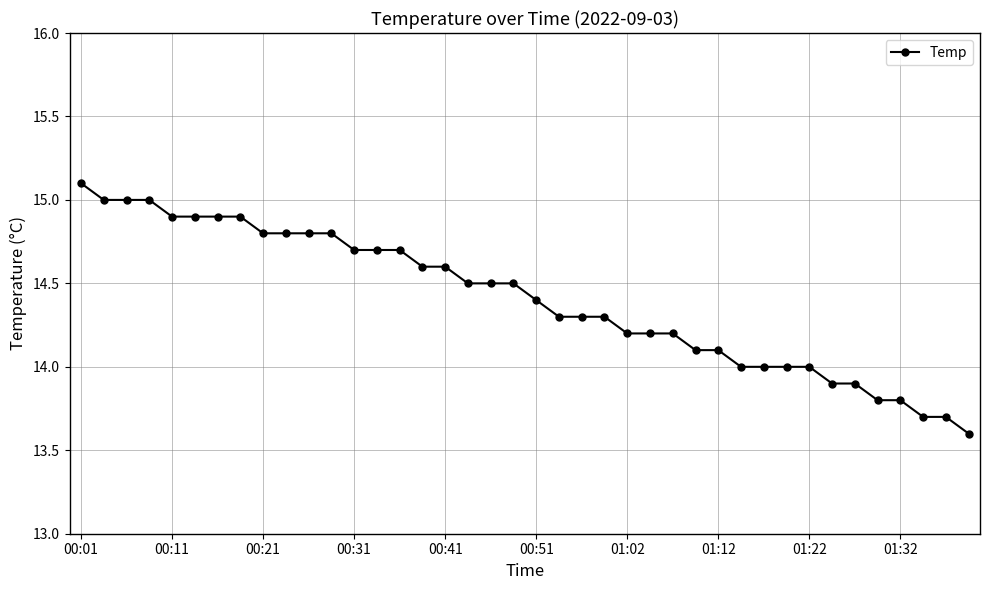

What is the difference between the second highest and second lowest values?

1.3